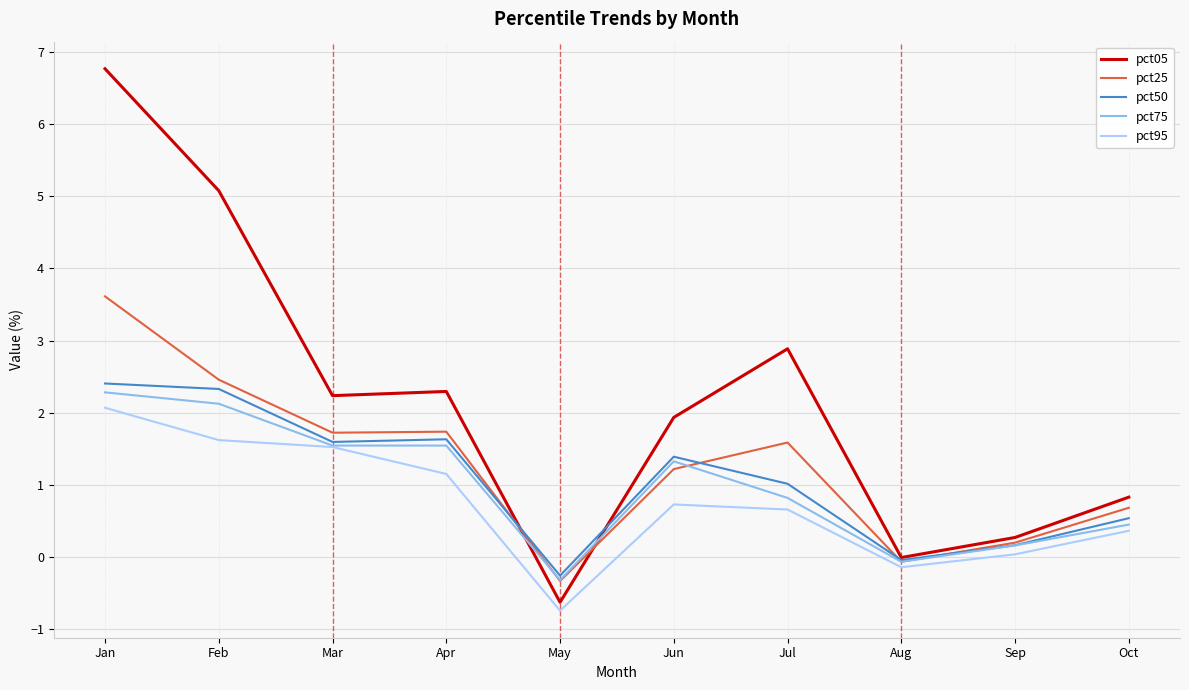

What is the spread (max minus min) of values at May?

0.5